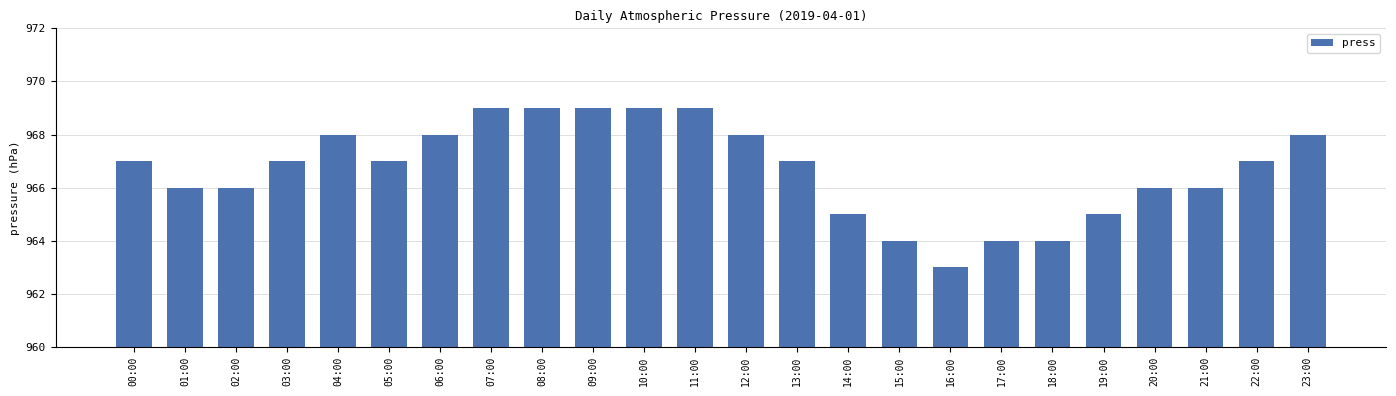

What is the difference between the second highest and minimum values?

6